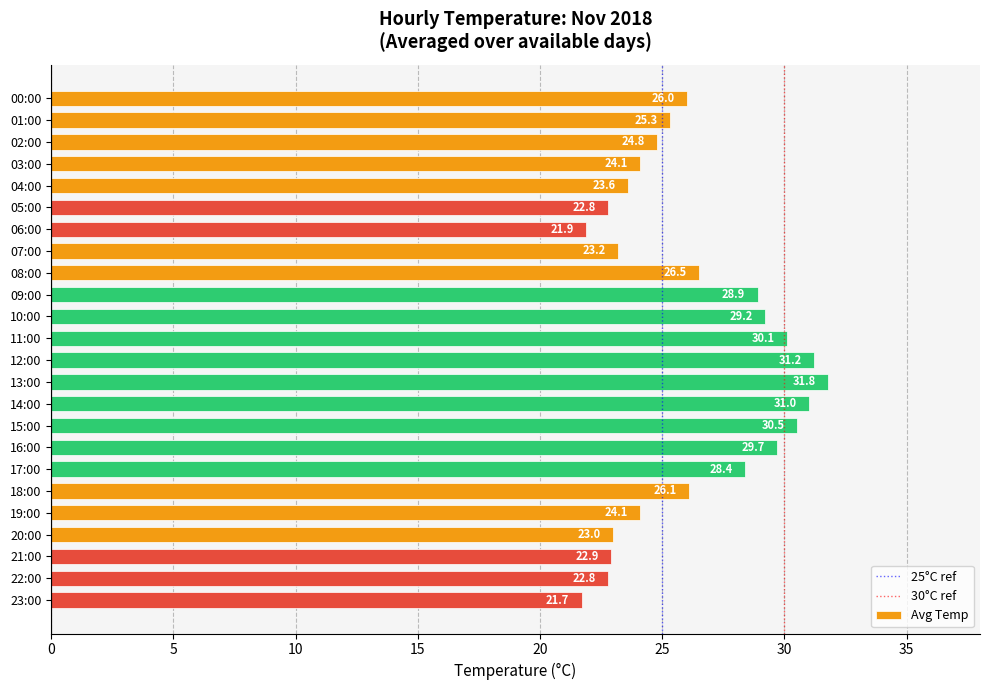

How many data points does each series have?

24